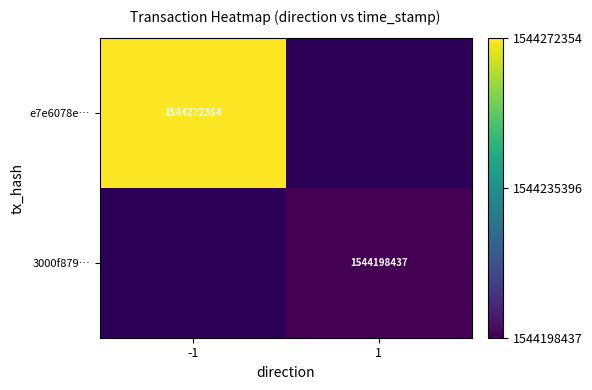

True or false: e7e6078e… has a value of 2558361203 at -1.

False